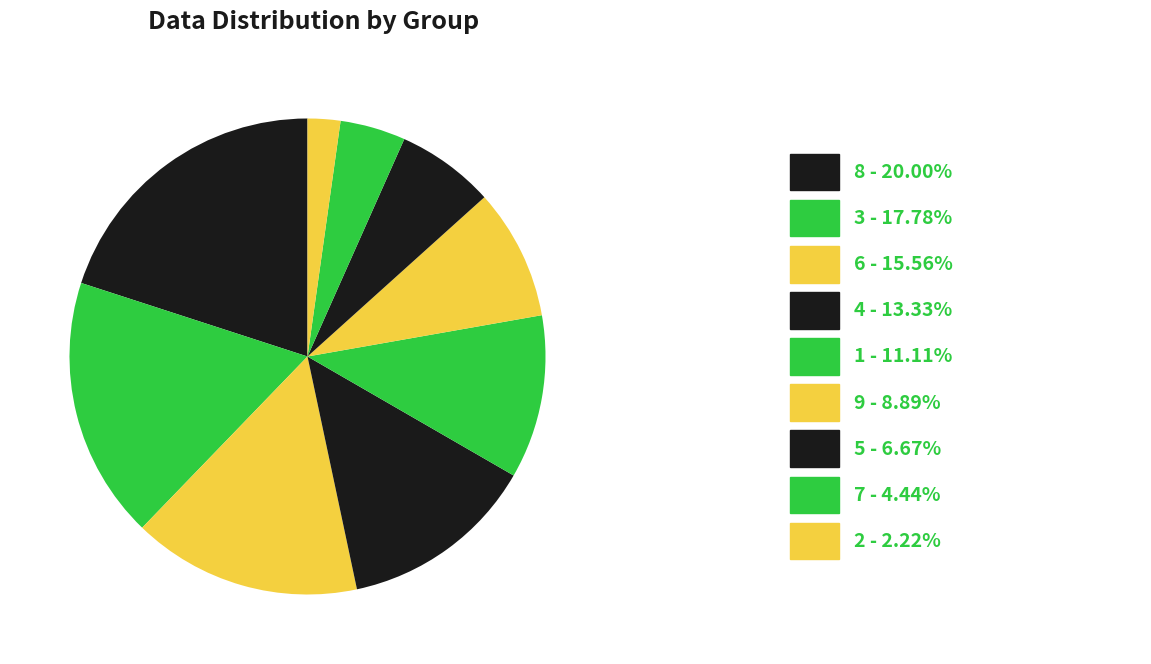

Count the number of slices in the pie.

9